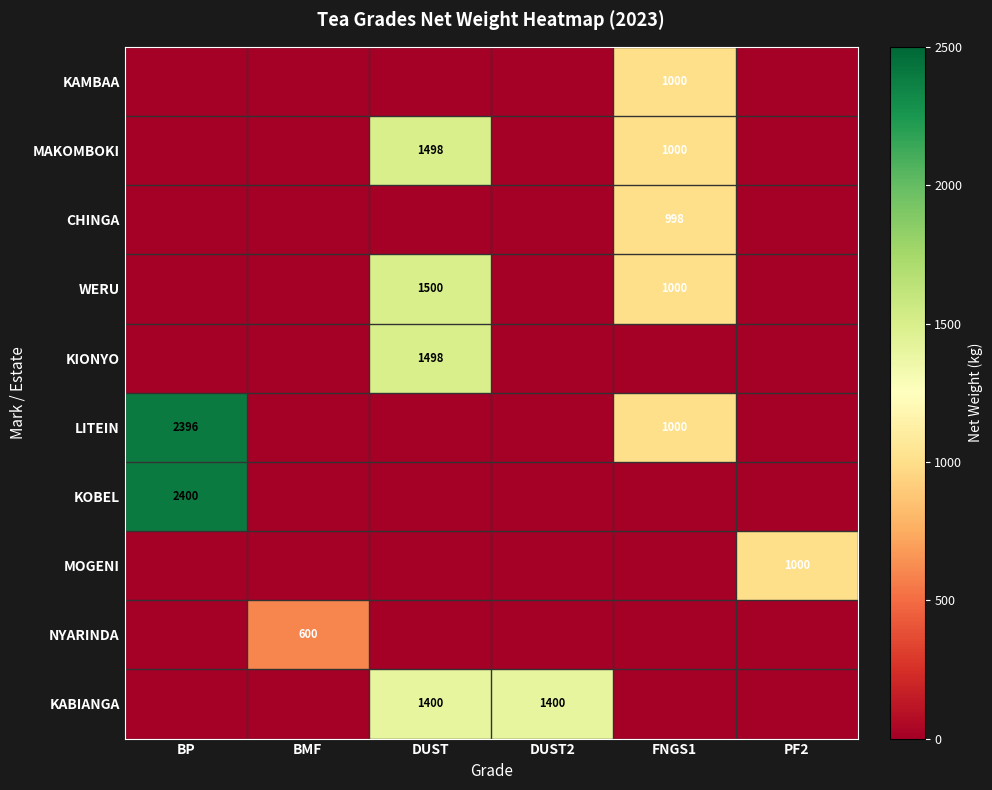

The value of KABIANGA at DUST is 378. True or false?

False